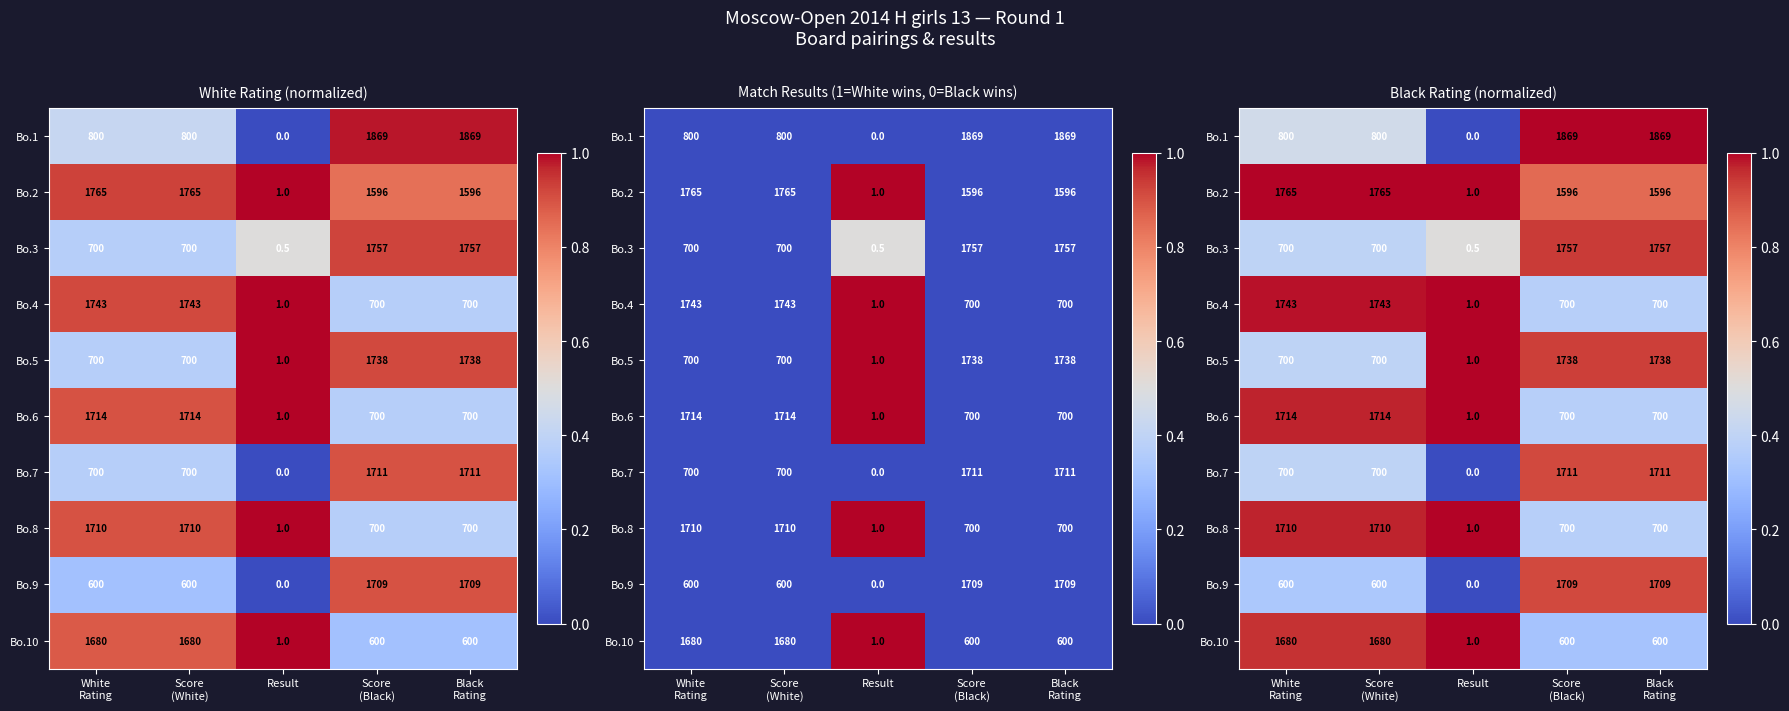

Is the value of Bo.2 at Score (White) greater than the value of Bo.5 at Result?

No